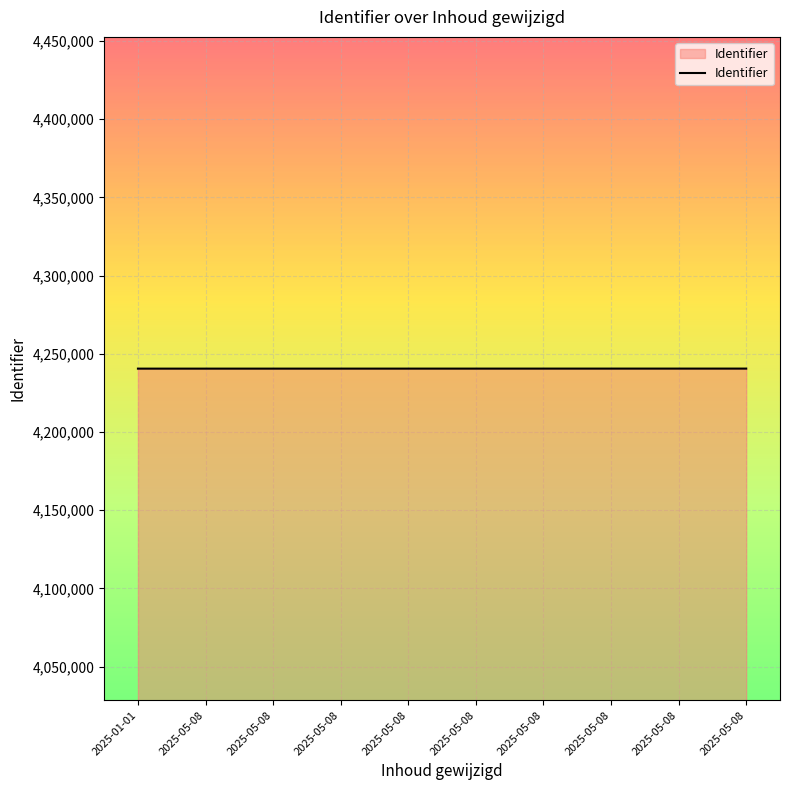

Does the chart display data point markers on the line(s)?

No